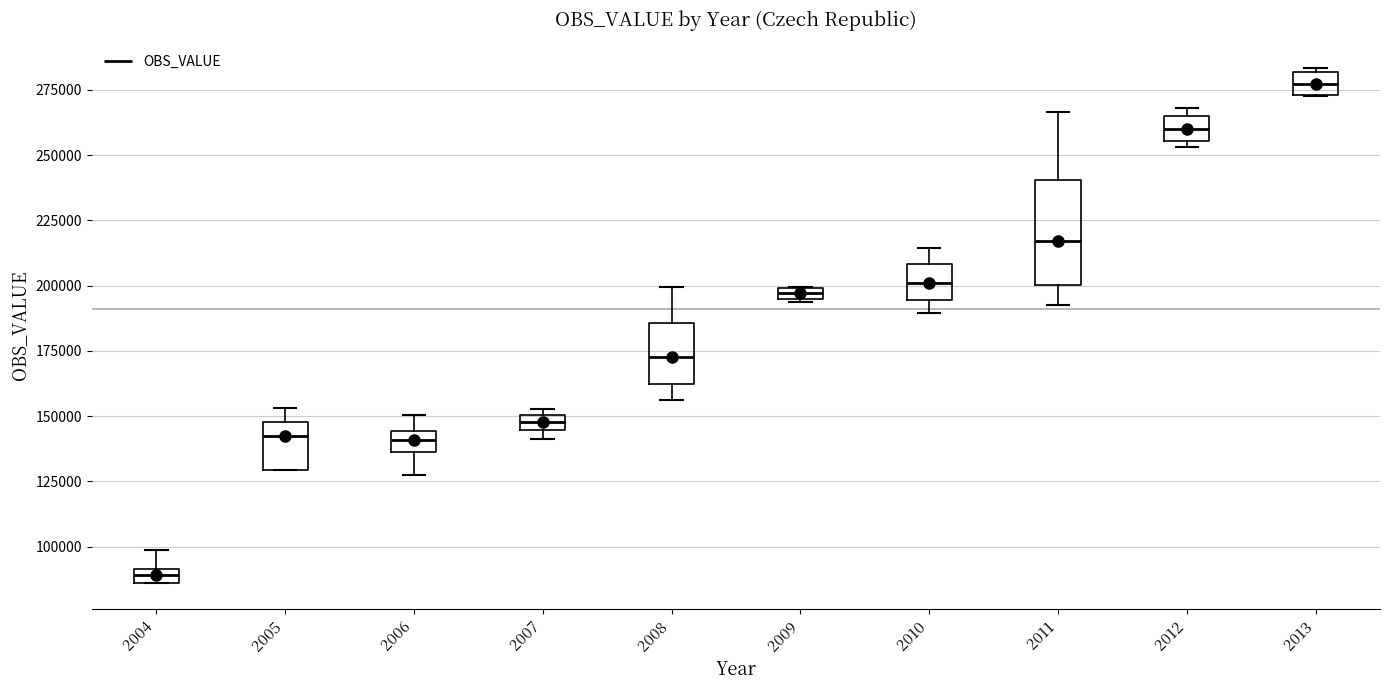

Where does the median line of the box at x = 2006 sit on the y-axis? The values are not printed on the chart, so give them approximately, as read against the axis.

140000